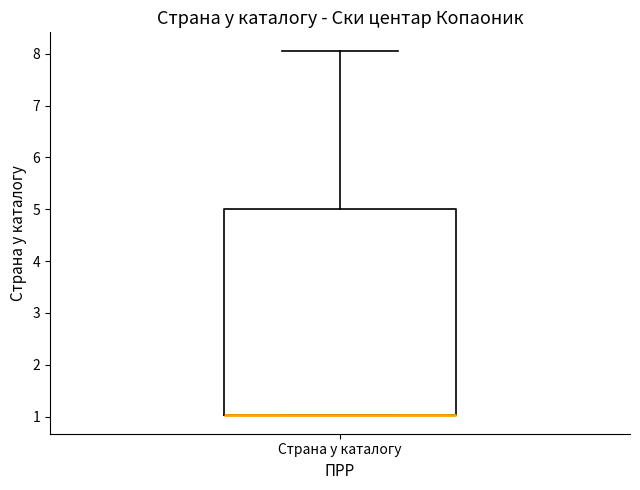

Transcribe this box plot: give where the median line is, the range the box spans, and where the two whiskers end, as read against the y-axis. The values are not printed on the chart, so give them approximately, as read against the axis.

median 1.0 (drawn on the box's lower edge), box 1.0 to 5.0, whiskers 1.0 to 8.1